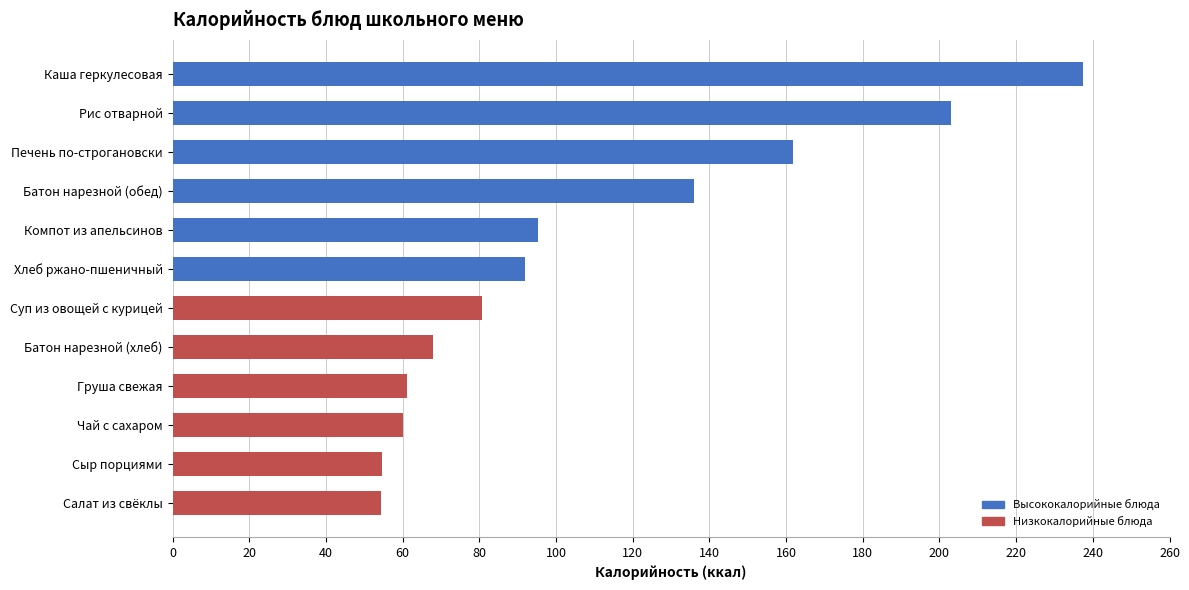

What is the change in value from Суп из овощей с курицей to Груша свежая?

-19.7